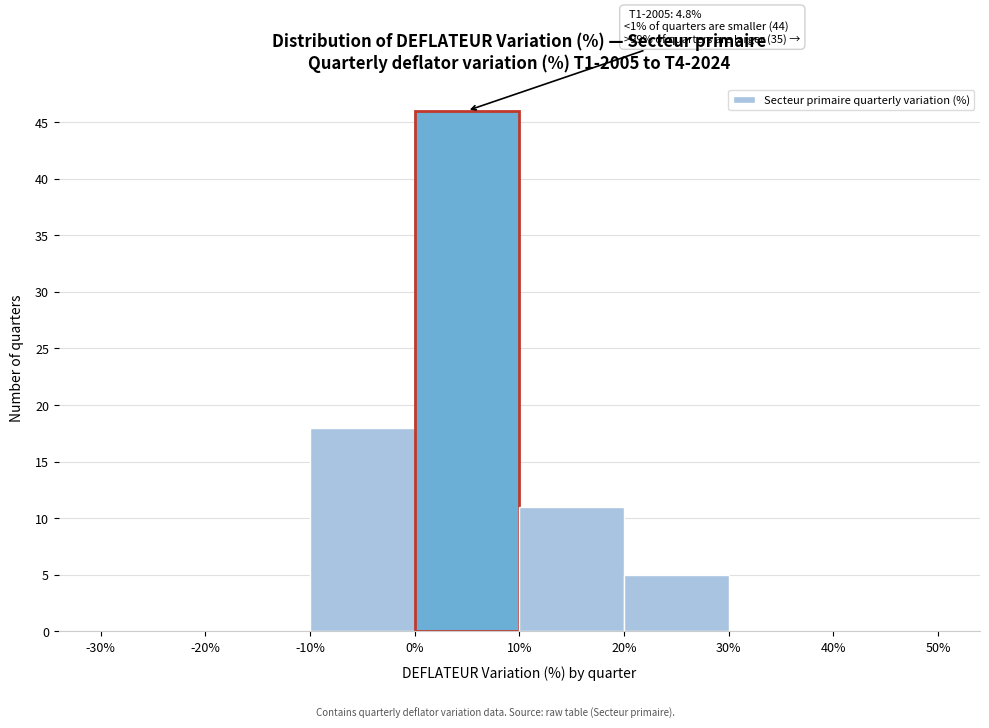

Which range on the x-axis has the tallest bar?

0% to 10%